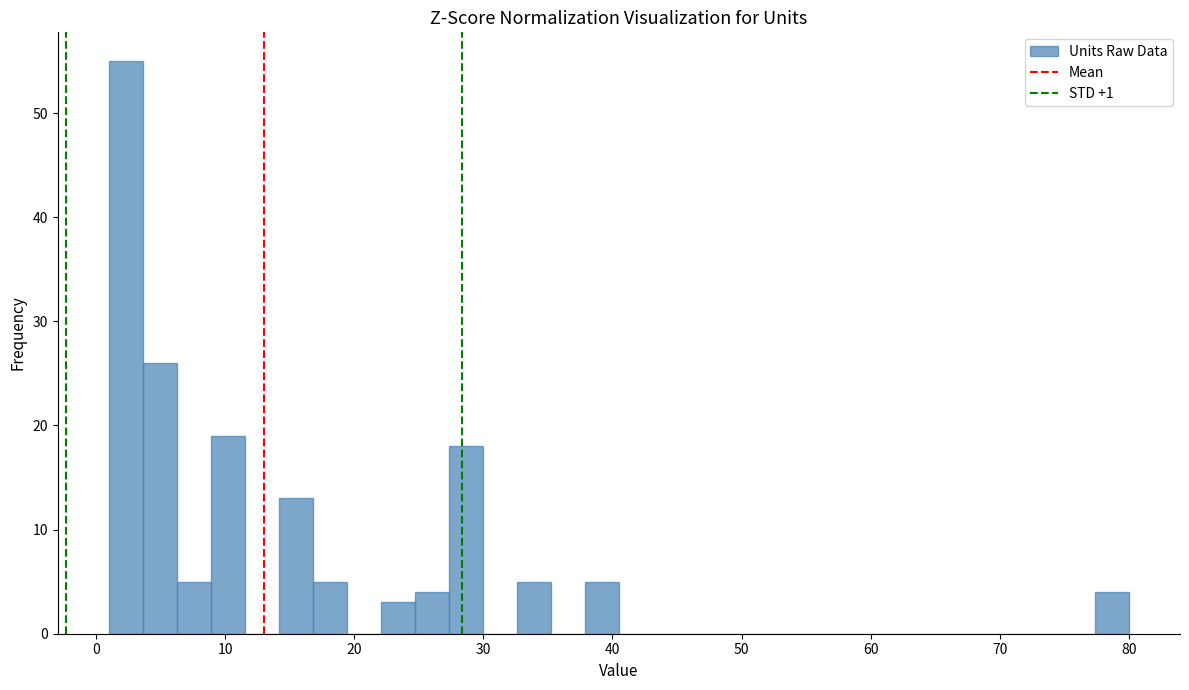

Around what value on the x-axis is the tallest bar? Give the approximate position of its centre, as read against the axis.

2